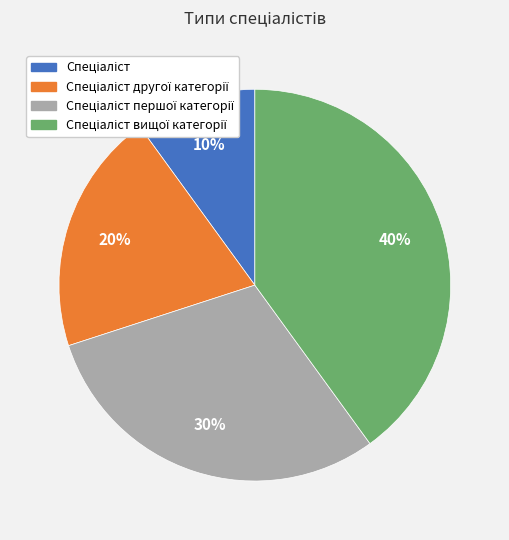

To the nearest percent, what is the difference between the largest and smallest slice percentages?

30%